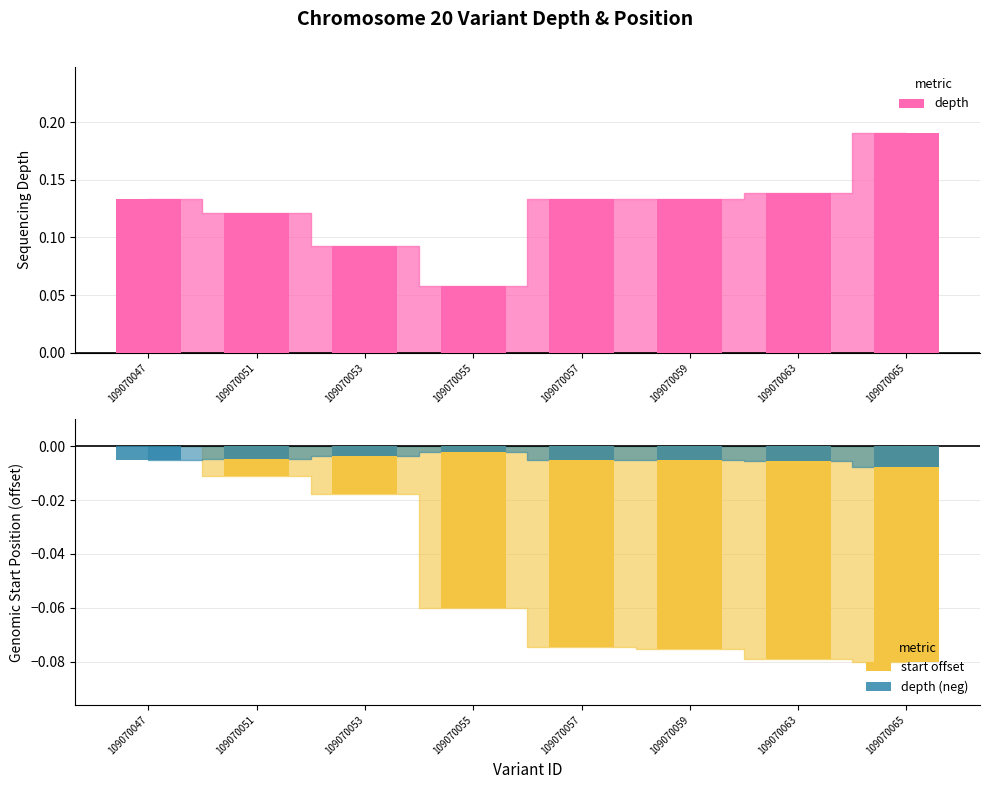

What is the total value across all series at 109070047?

0.1